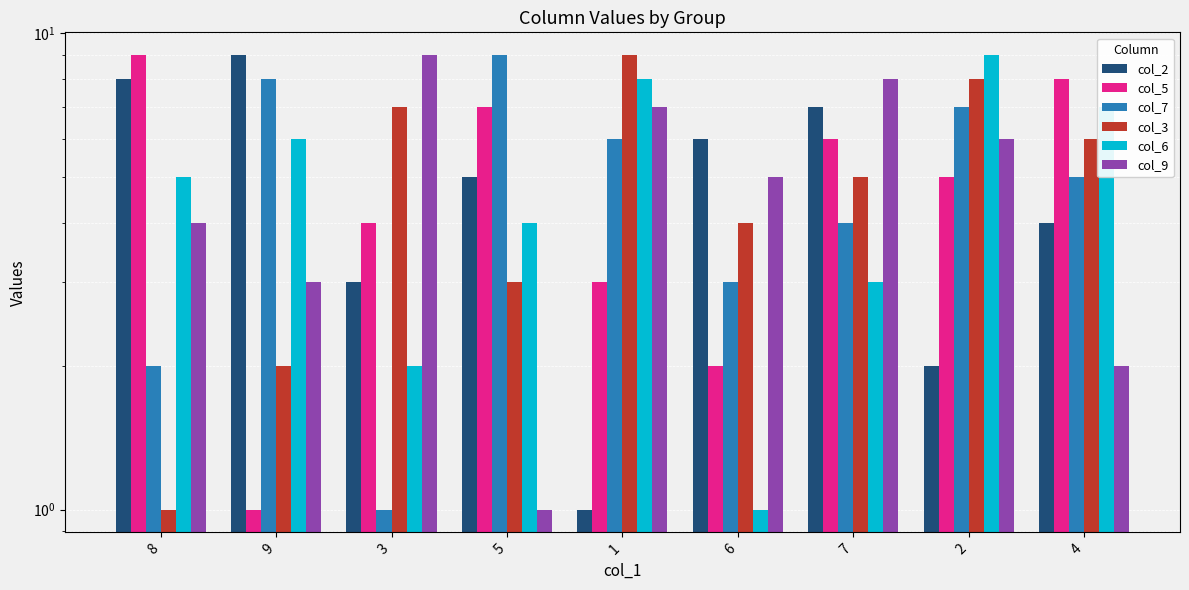

What is the difference between the second highest and minimum values in the col_5 series?

7